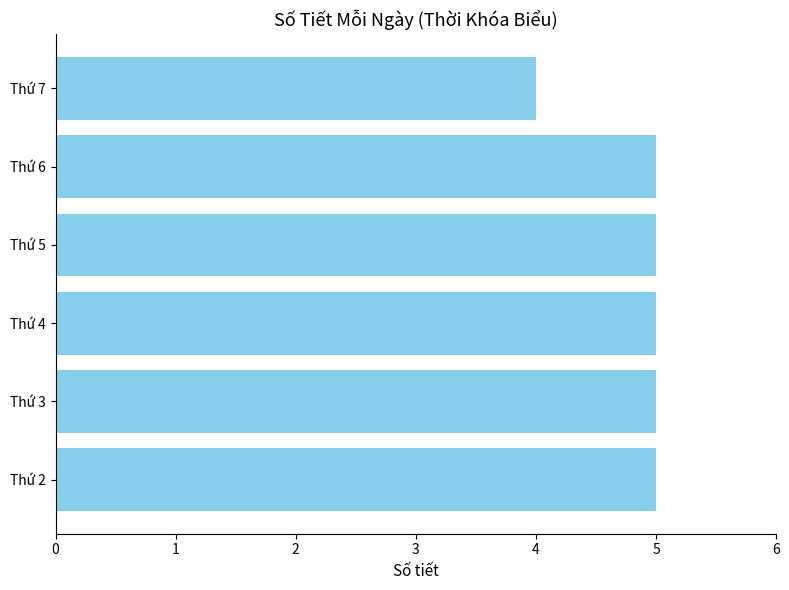

What is the average value?

5